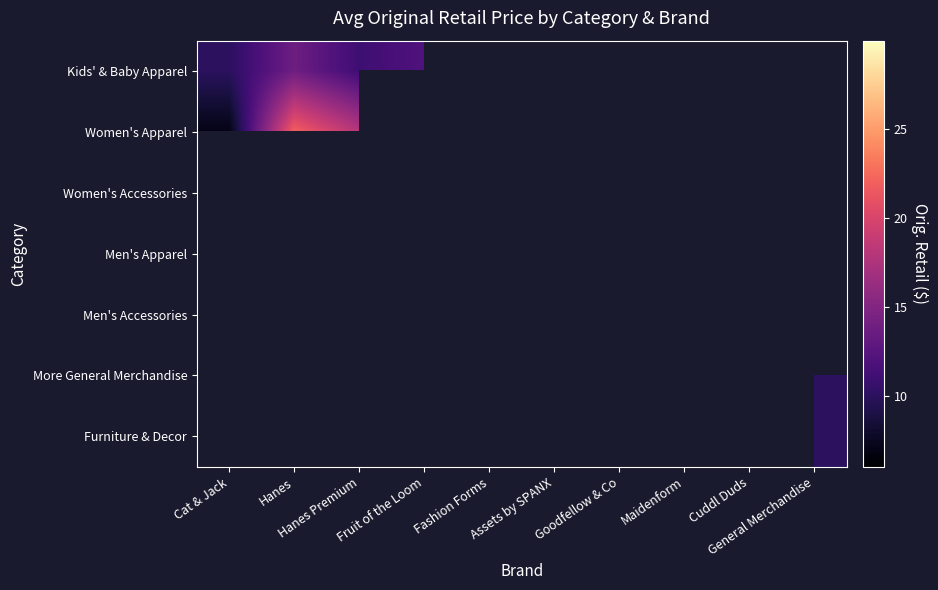

Count the number of data series in this chart.

7